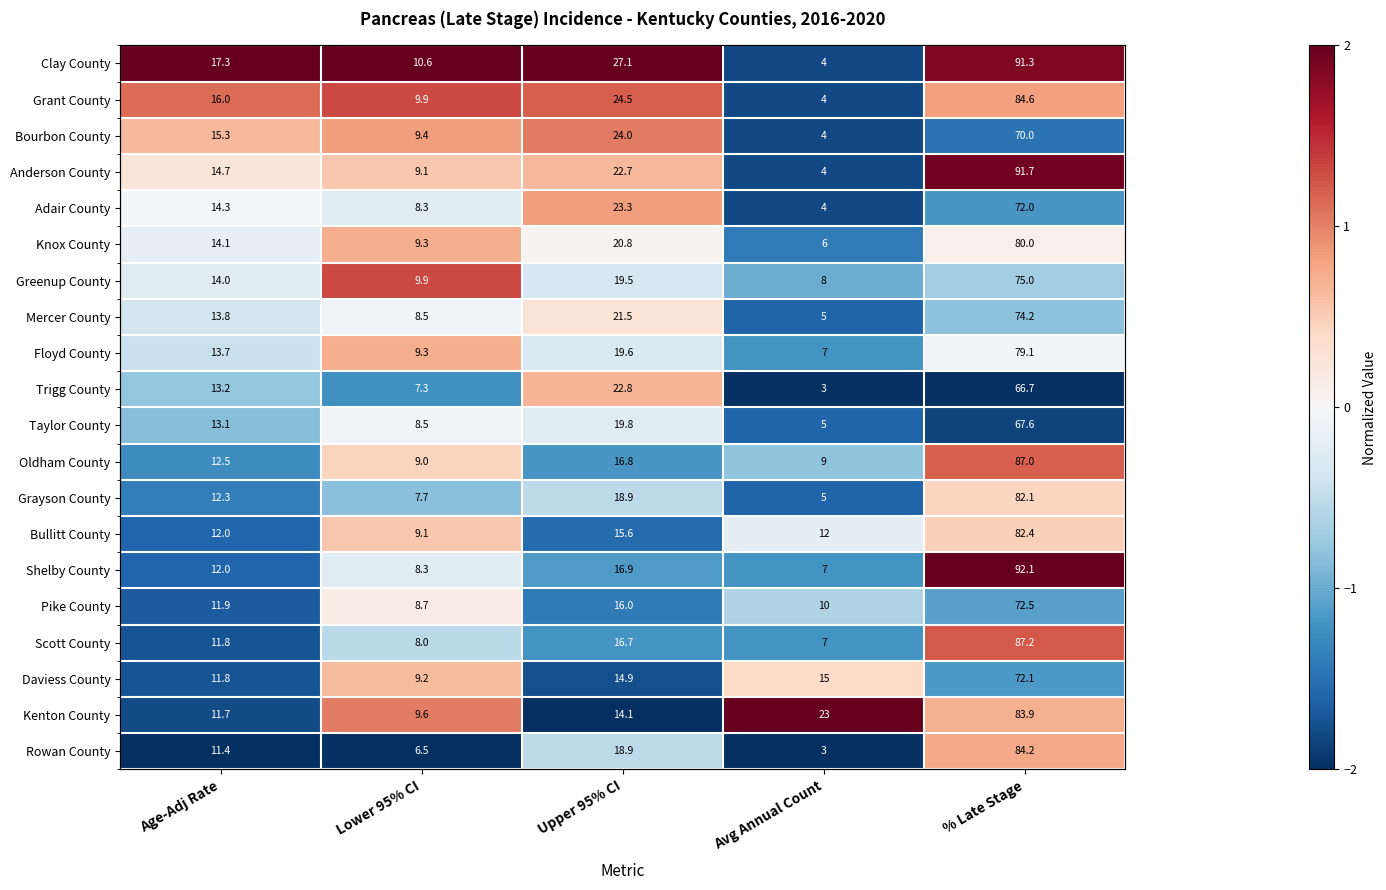

What is the minimum value for Floyd County?

-1.2